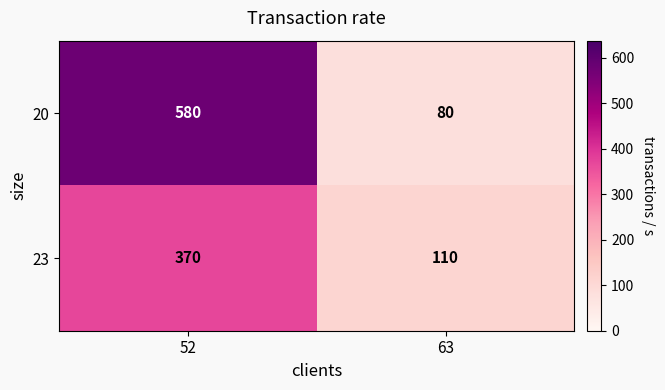

Reading left to right, what are all the values shown in this chart?

20: 580	80
23: 370	110